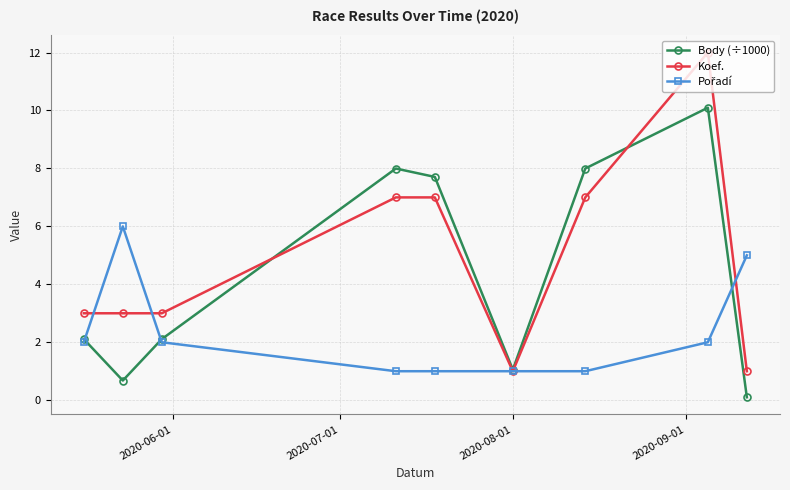

What is the highest value of the Koef. series?

12.0